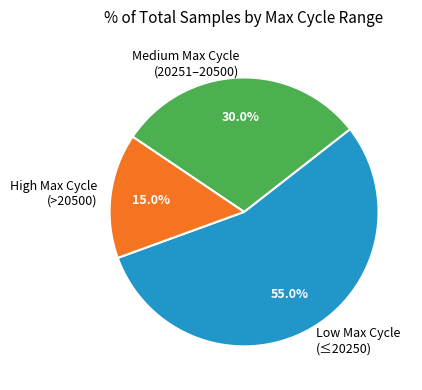

Count the number of slices in the pie.

3